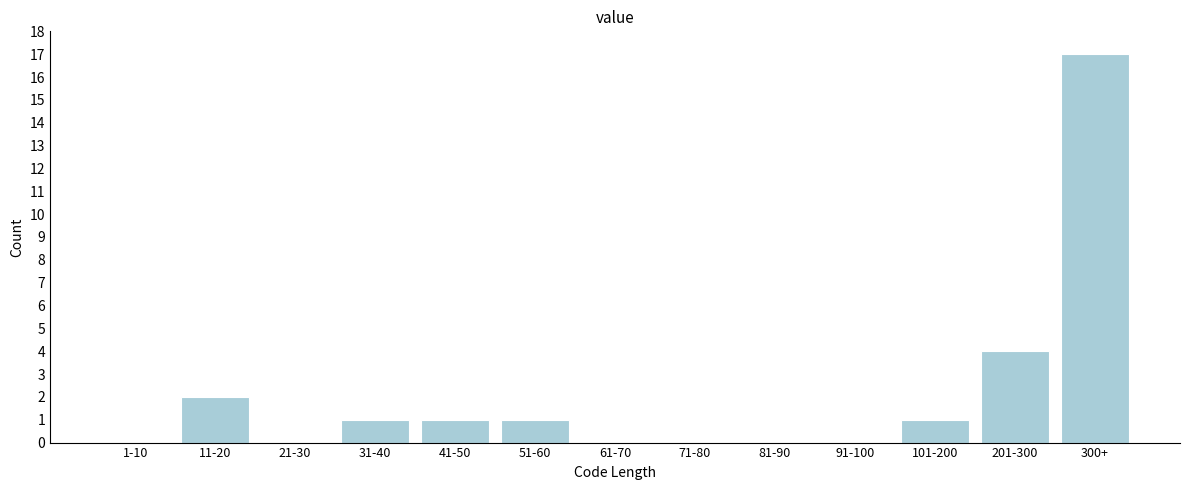

Reading left to right, list all the values displayed in this chart.

1-10=0	11-20=2	21-30=0	31-40=1	41-50=1	51-60=1	61-70=0	71-80=0	81-90=0	91-100=0	101-200=1	201-300=4	300+=17